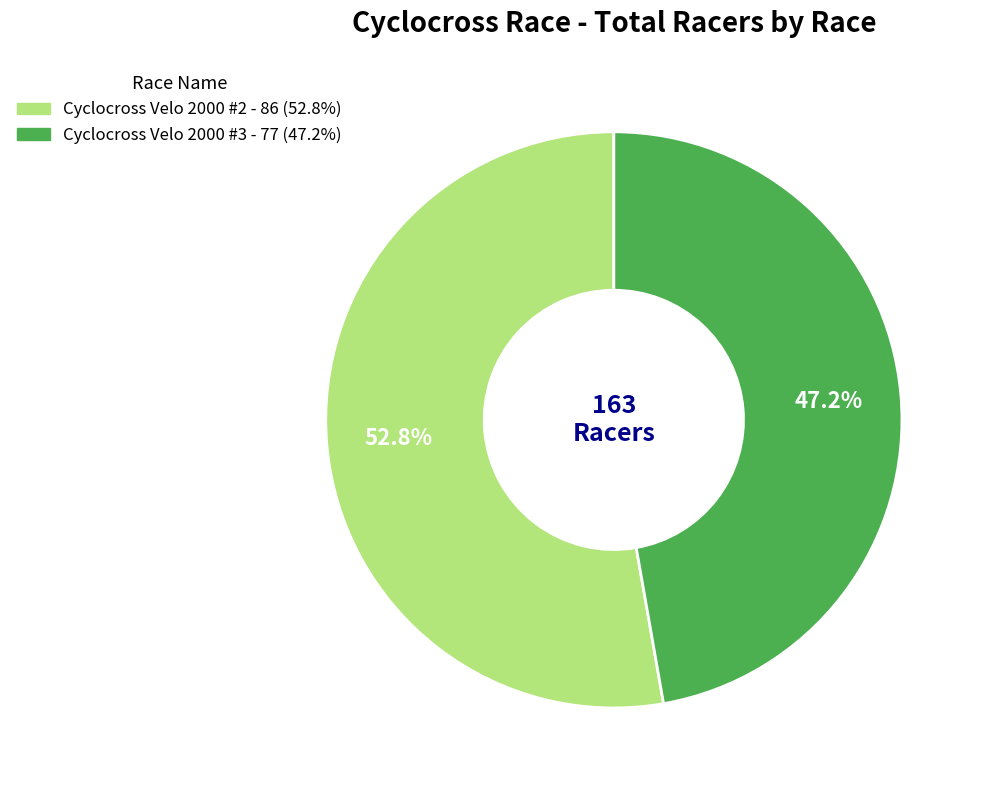

To the nearest percent, what is the difference between the Cyclocross Velo 2000 #3 and Cyclocross Velo 2000 #2 slice percentages?

6%